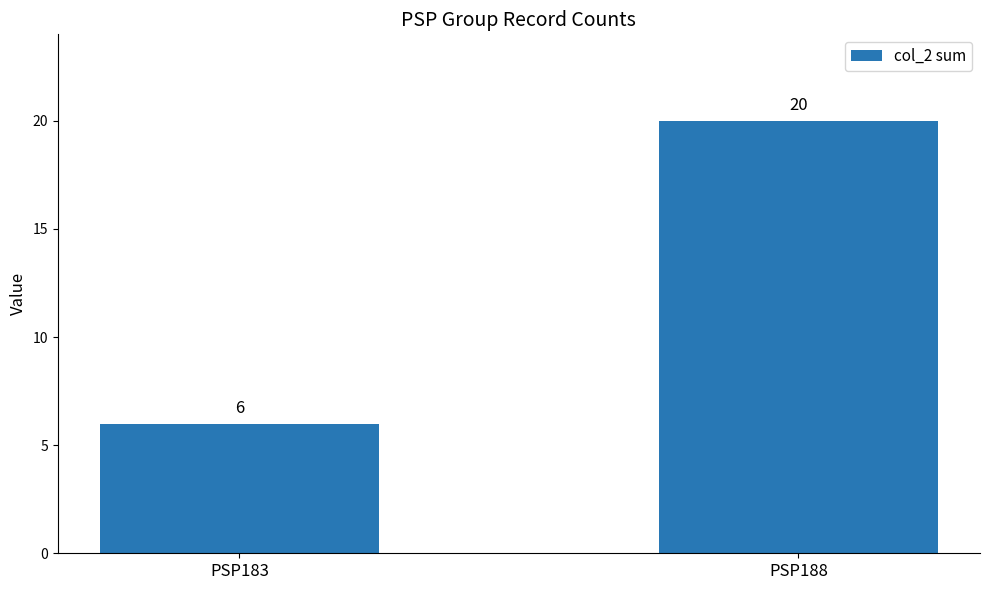

What is the ratio of the value at PSP183 to the value at PSP188?

0.3